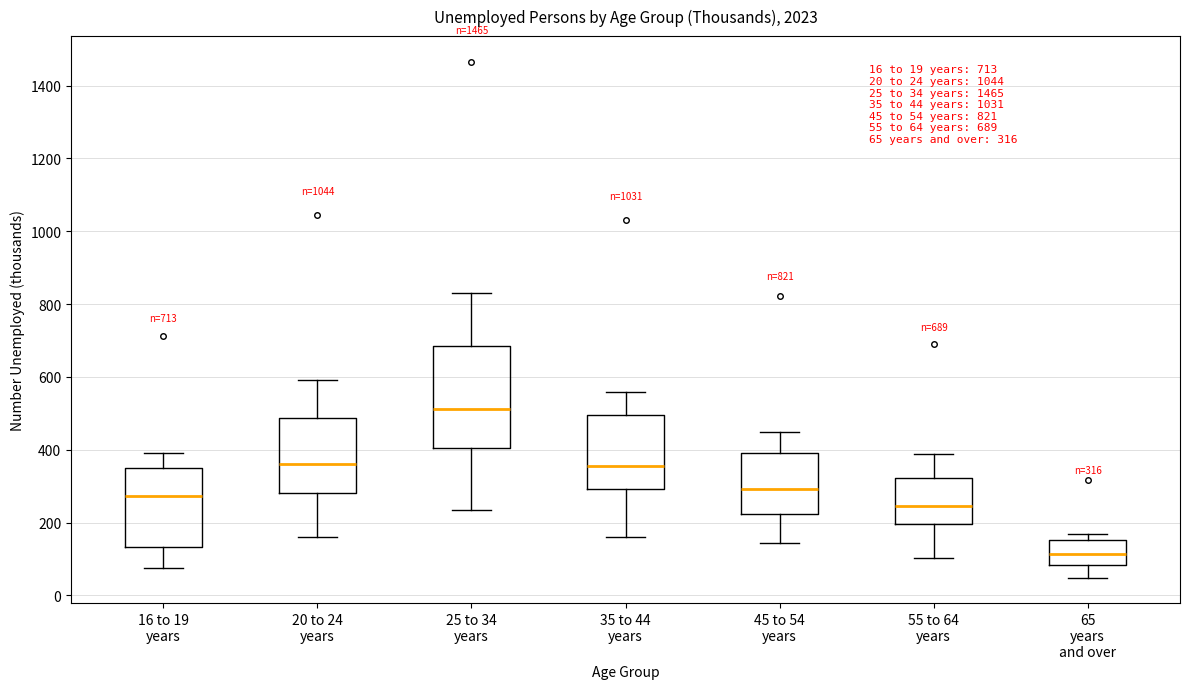

Which box is the tallest, from its lower edge to its upper edge?

25 to 34 years